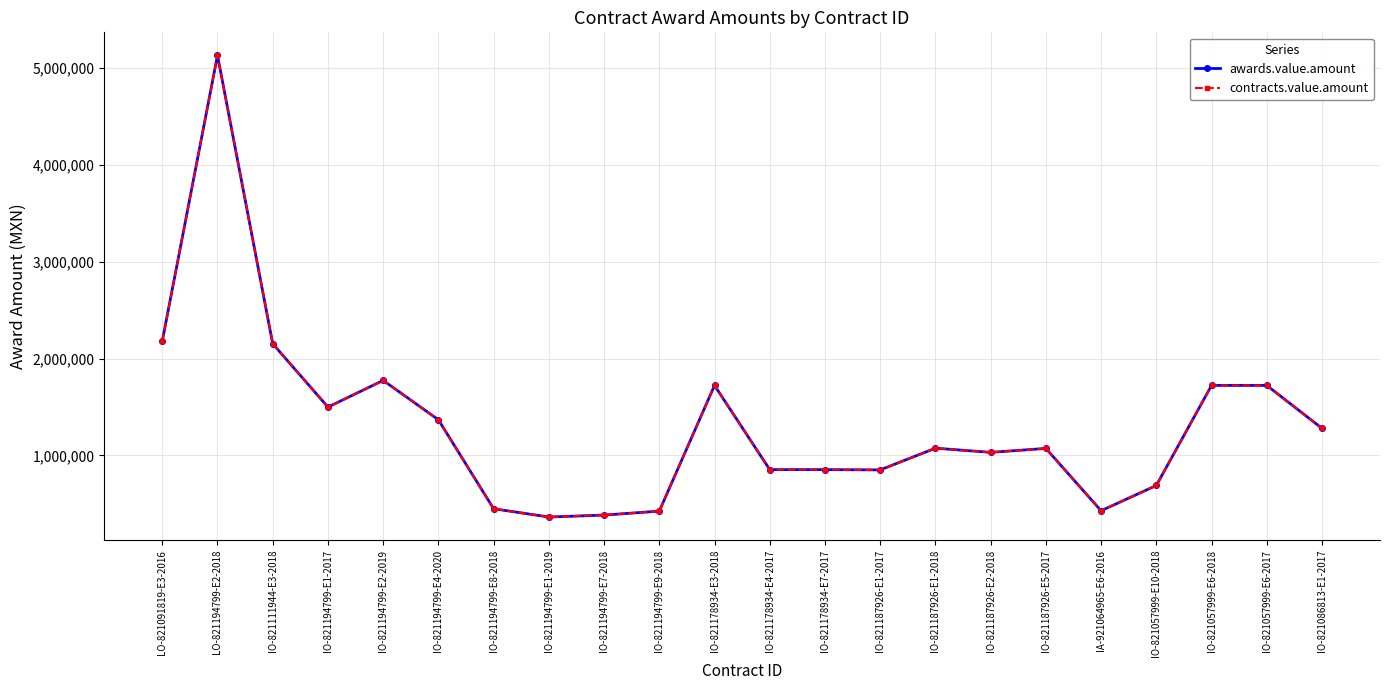

Which series has the largest total across all categories?

awards.value.amount